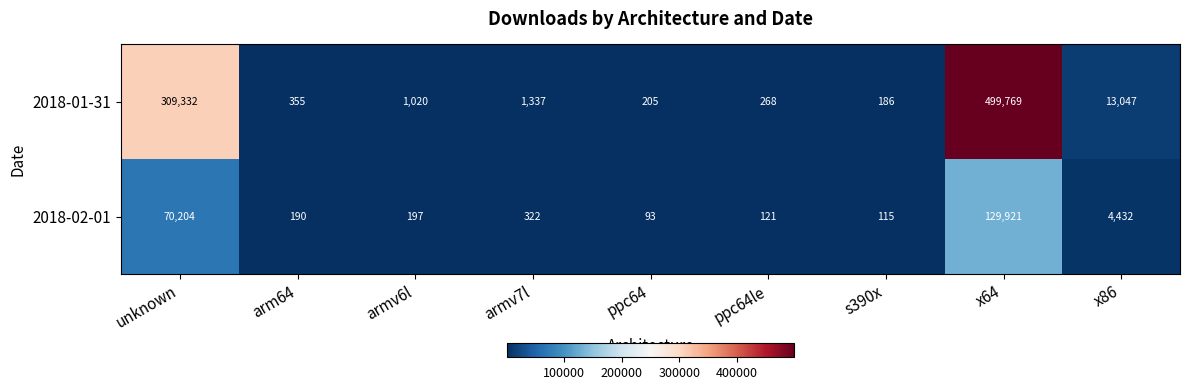

What is the minimum value shown in the chart?

93